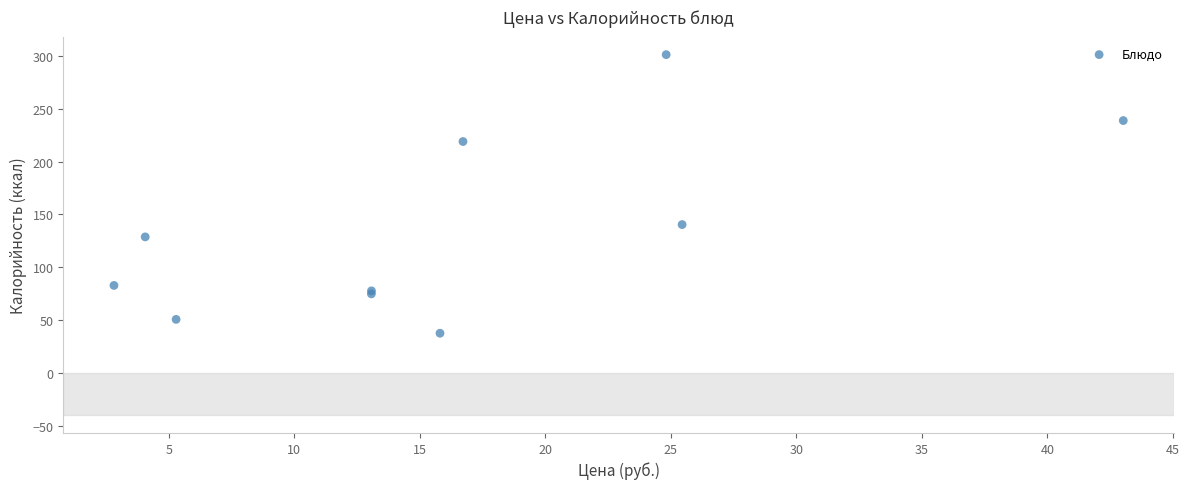

What Y value in the scatter plot is closest to 169?

140.4